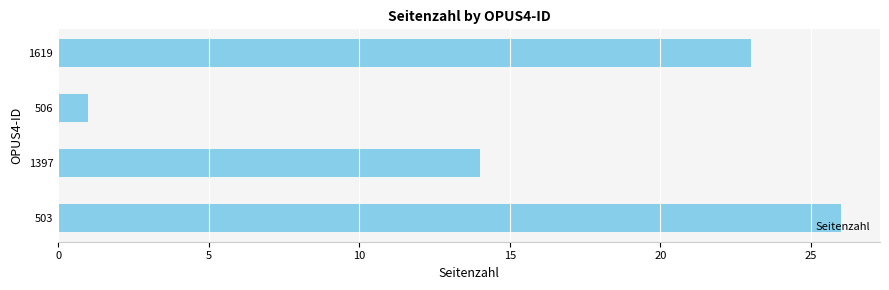

Are the bars horizontal?

Yes